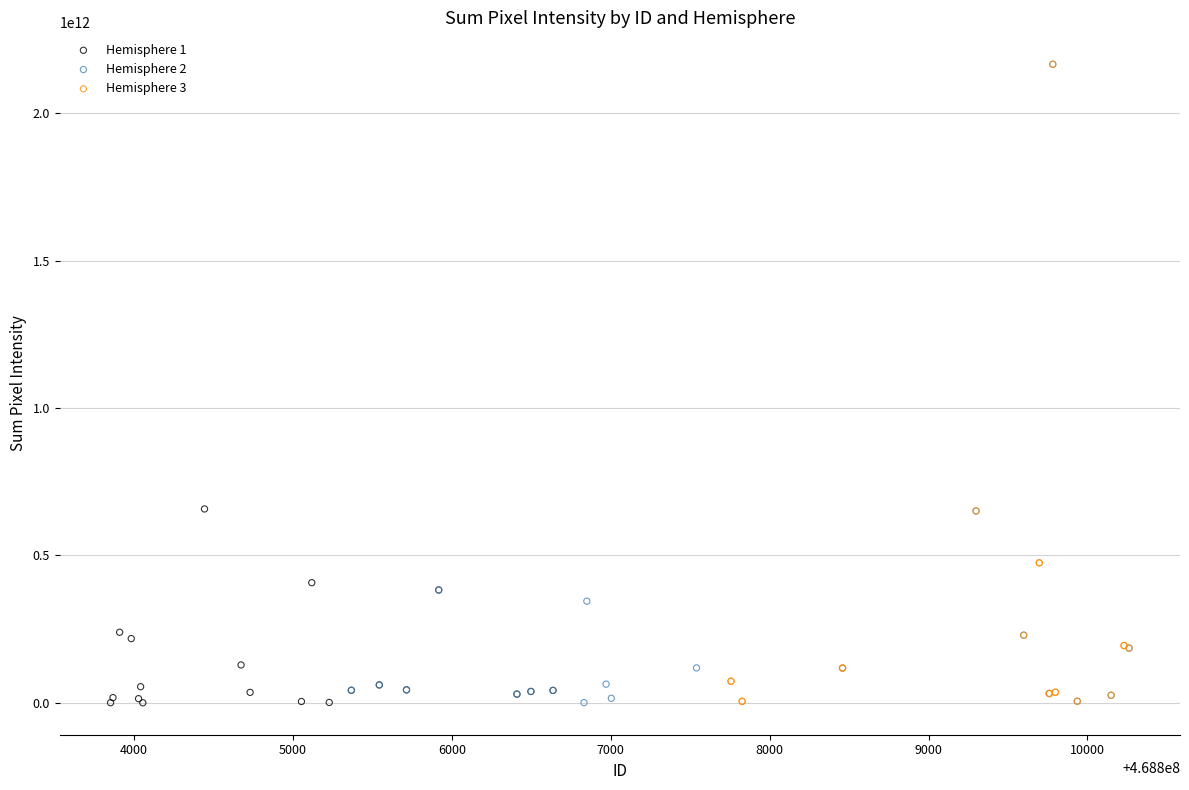

What are all the series names shown in the legend?

Hemisphere 1, Hemisphere 2, Hemisphere 3